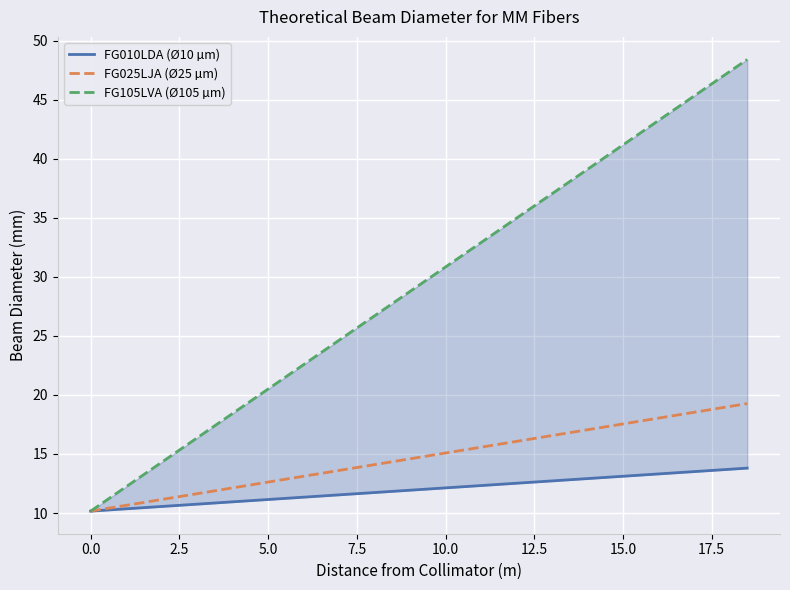

What is the difference between the second highest and second lowest values in the FG105LVA (Ø105 µm) series?

36.2